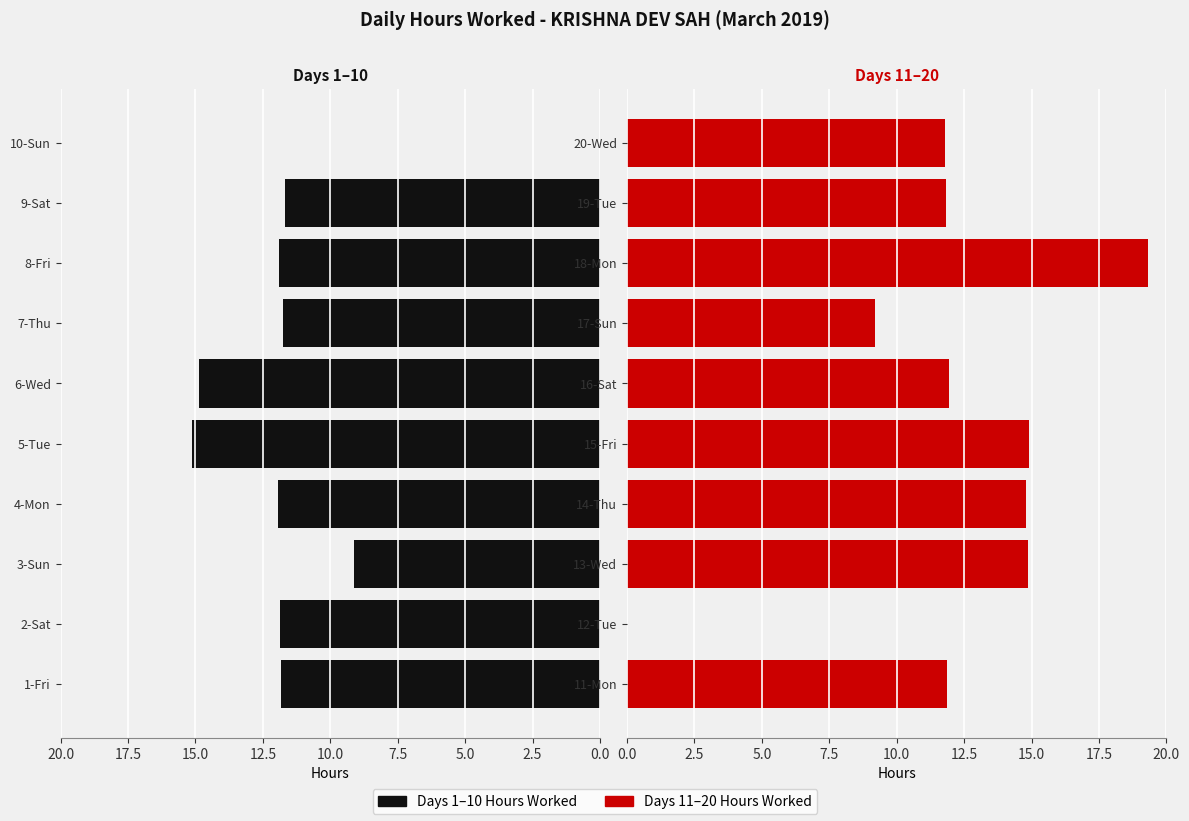

How many bars are there in total?

20